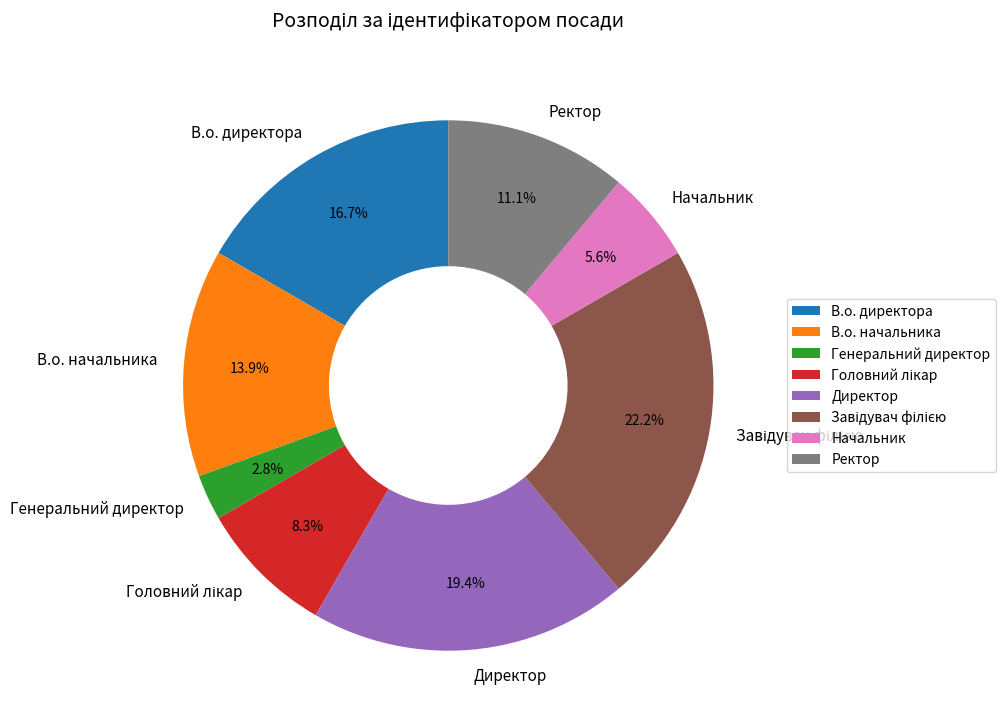

To the nearest percent, what is the difference between the largest and smallest slice percentages?

19%